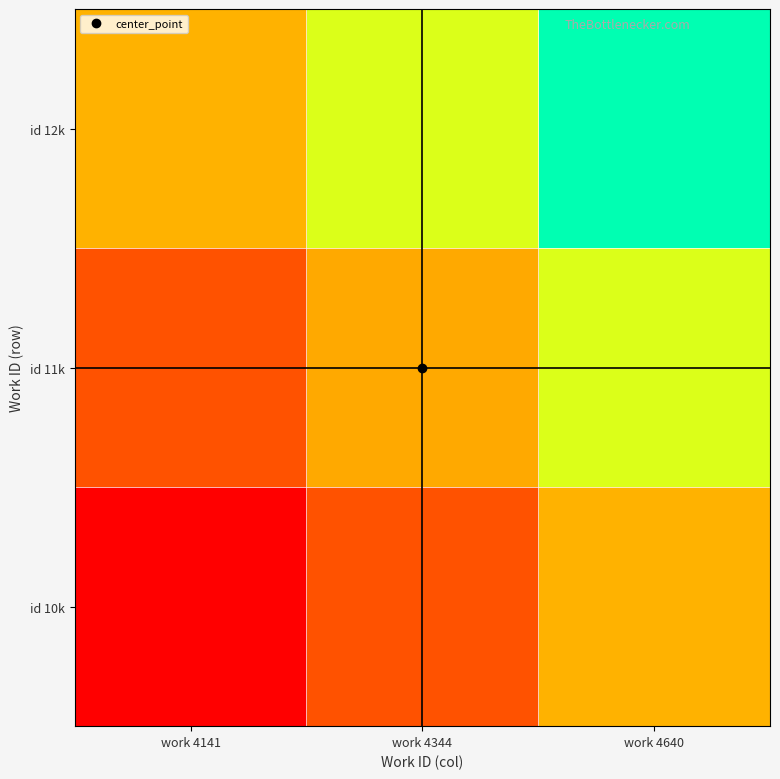

Reading left to right, extract all data points from this chart.

id 10k: work 4141=0.0	work 4344=0.2	work 4640=0.5
id 11k: work 4141=0.2	work 4344=0.4	work 4640=0.7
id 12k: work 4141=0.5	work 4344=0.7	work 4640=1.0